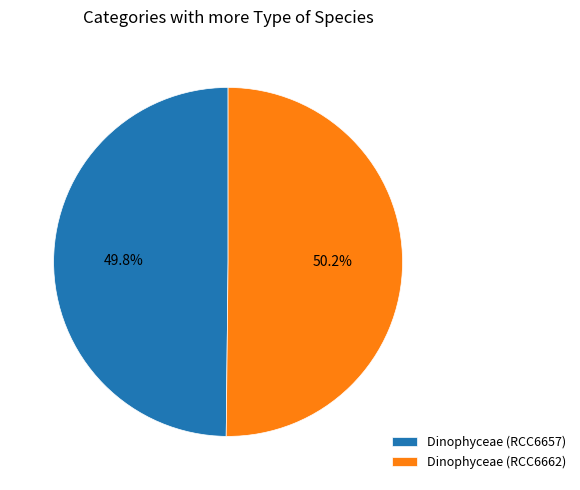

Count the number of slices in the pie.

2